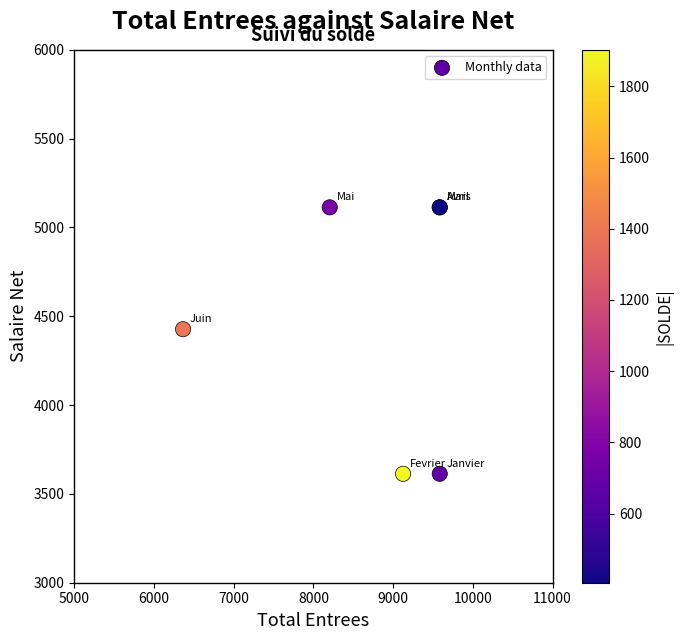

What Y value in the scatter plot is closest to 4363?

4427.3